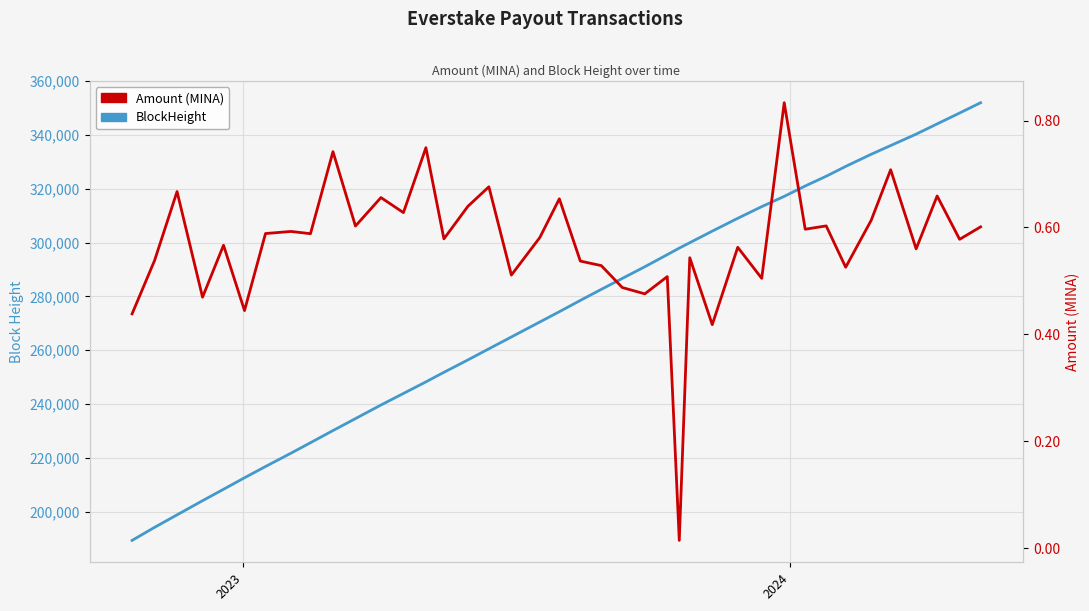

How many lines are shown in the chart?

2